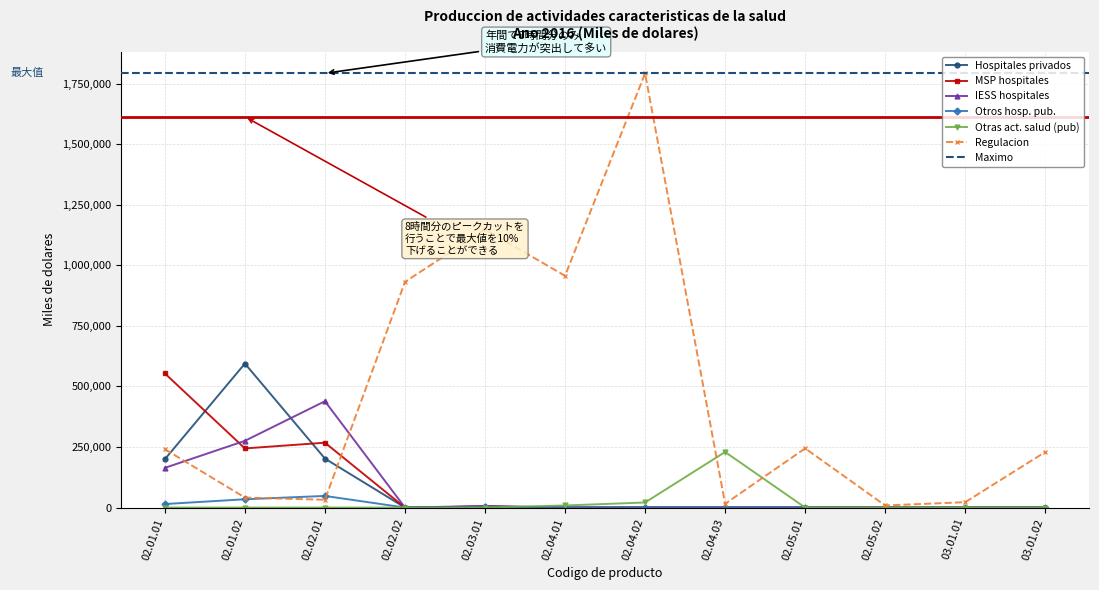

Between 02.04.03 and 02.05.02, which series saw the biggest shift?

Otras act. salud (pub)